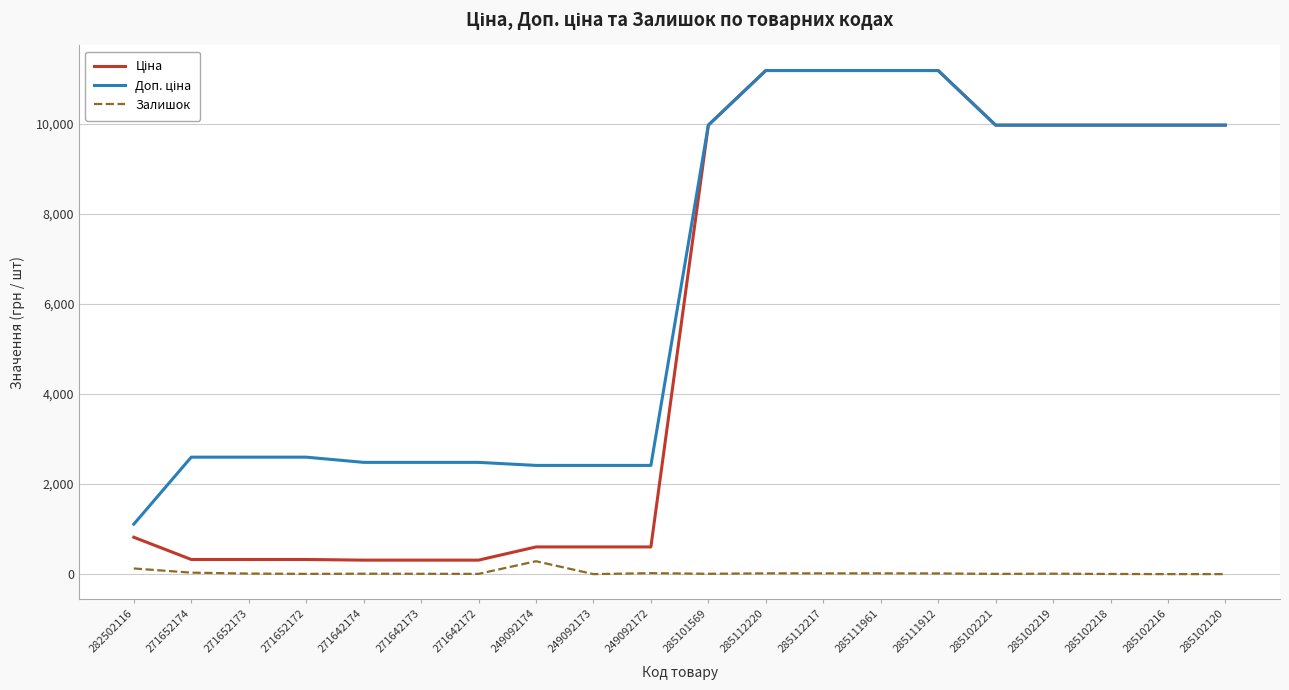

What is the maximum value shown in the chart?

11188.2